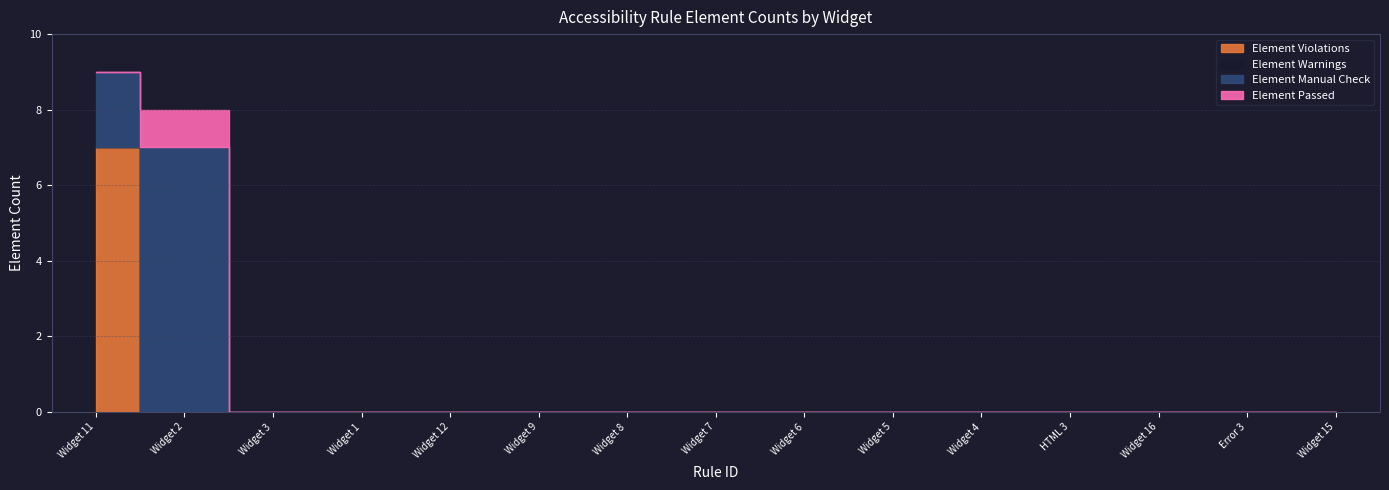

Does the chart have visible grid lines?

Yes